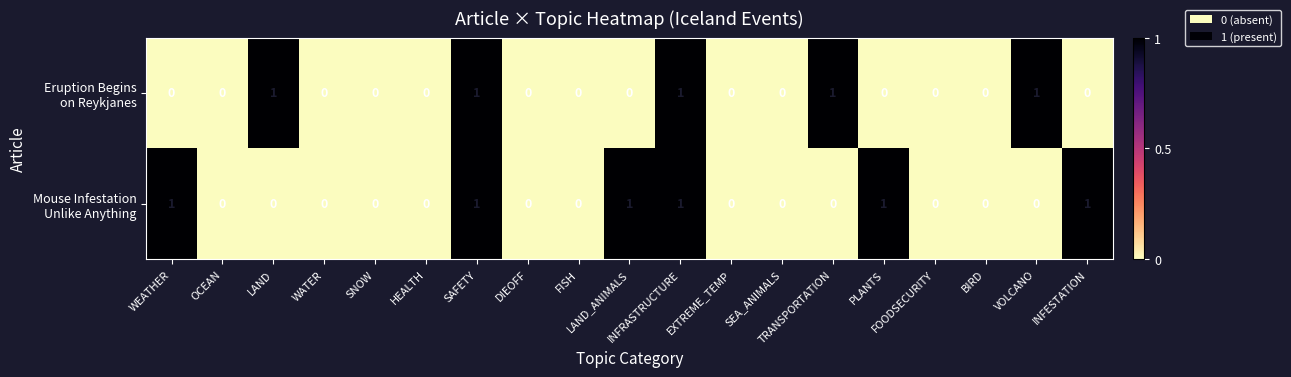

At which category is the sum across all series the highest?

SAFETY